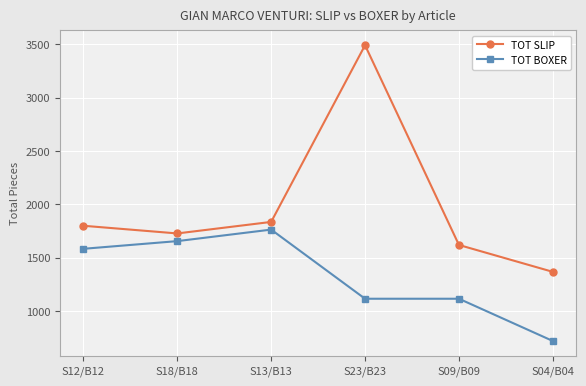

At which category is the sum across all series the highest?

S23/B23